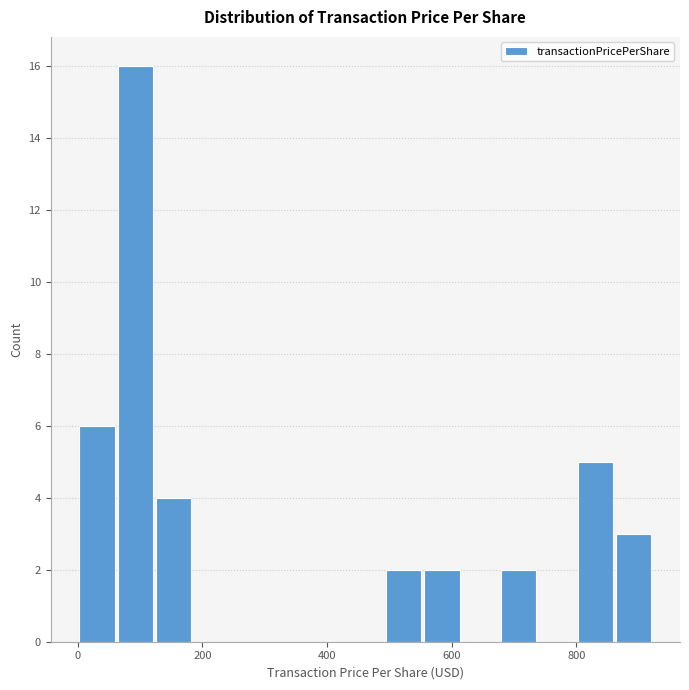

Around what value on the x-axis is the tallest bar? Give the approximate position of its centre, as read against the axis.

100